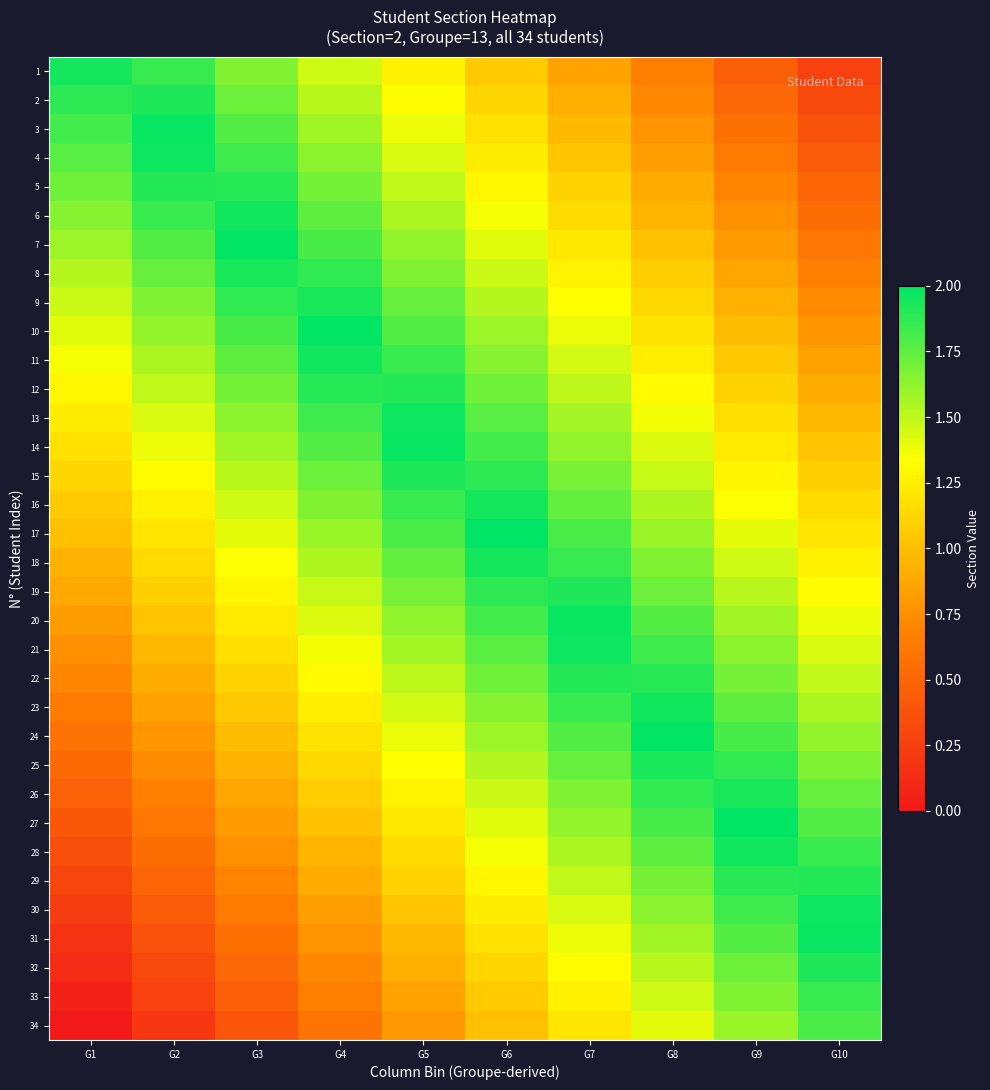

What is the total value across all series at G3?

44.3